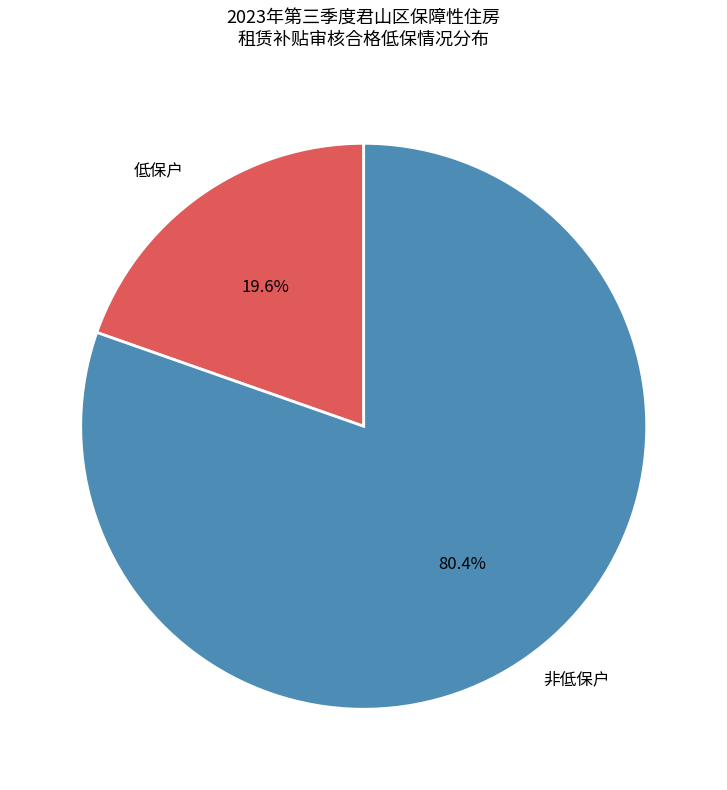

True or false: 非低保户 accounts for 80% of the total.

True